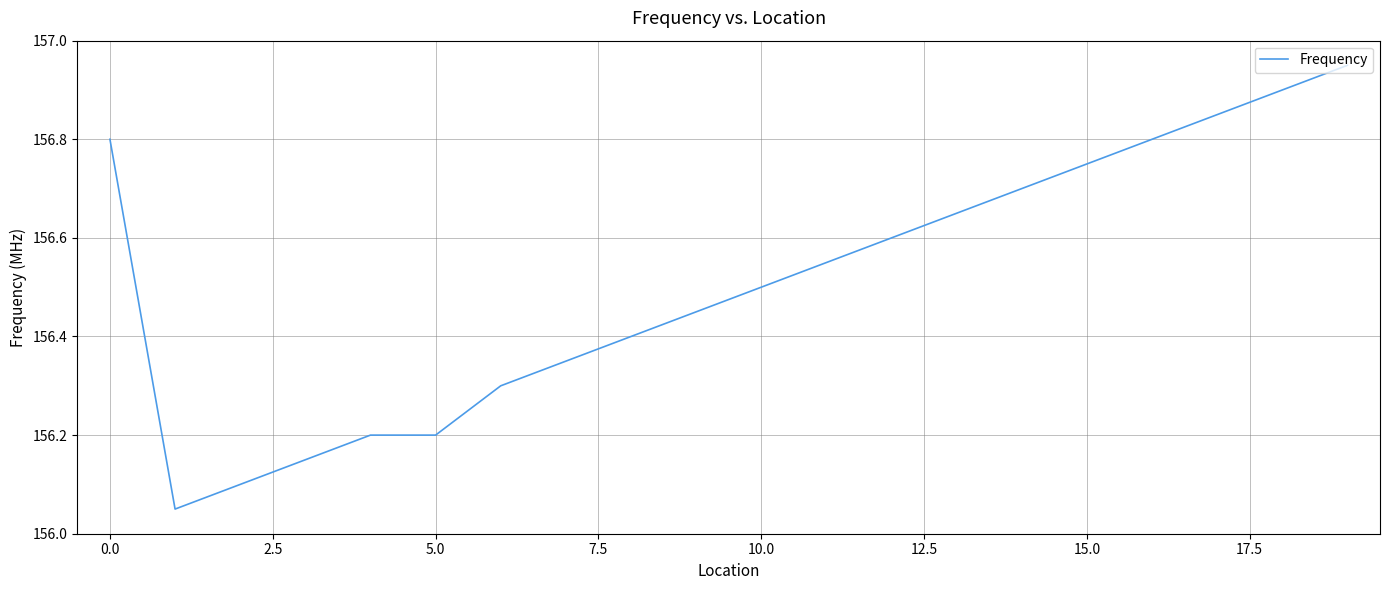

How many distinct data groups are displayed?

1